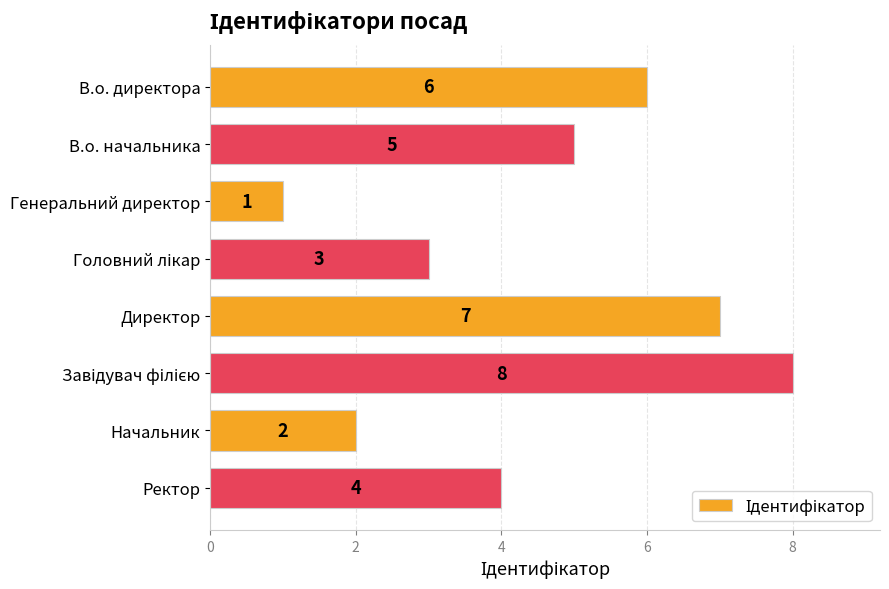

At which label is the value closest to 4?

Ректор